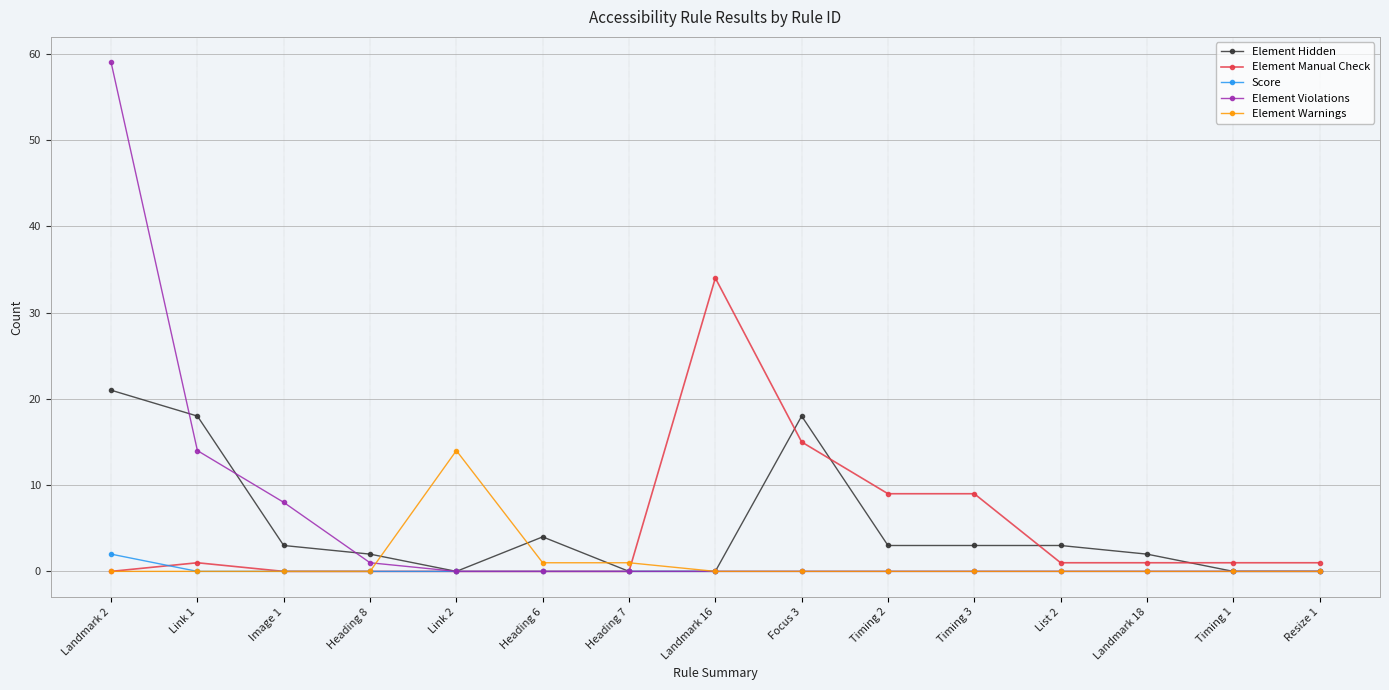

Between Landmark 18 and Resize 1, which series saw the biggest shift?

Element Hidden